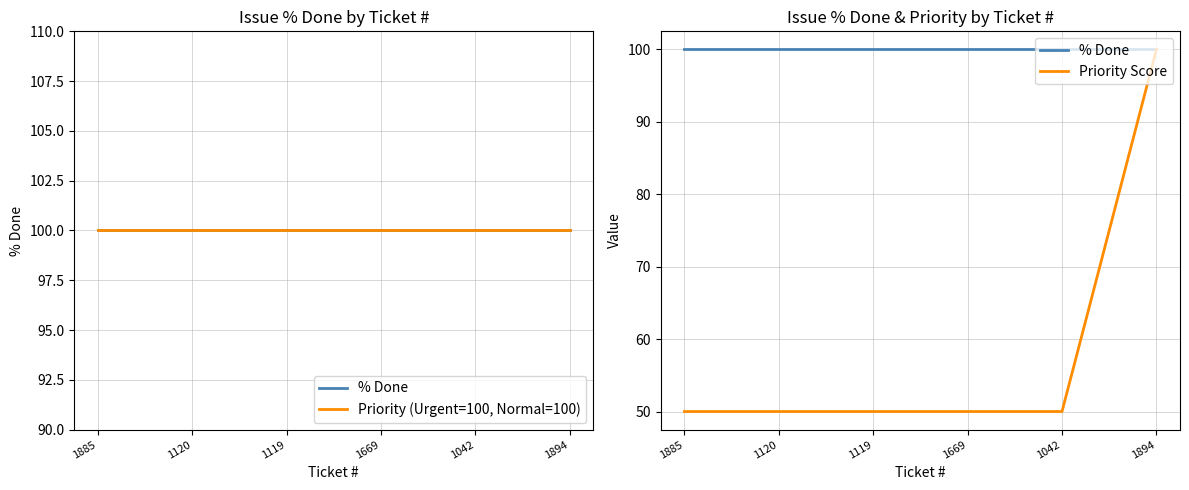

Does the chart display data point markers on the line(s)?

No